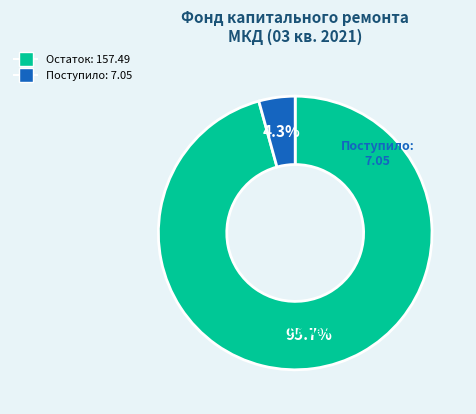

How many segments does this pie chart have?

2